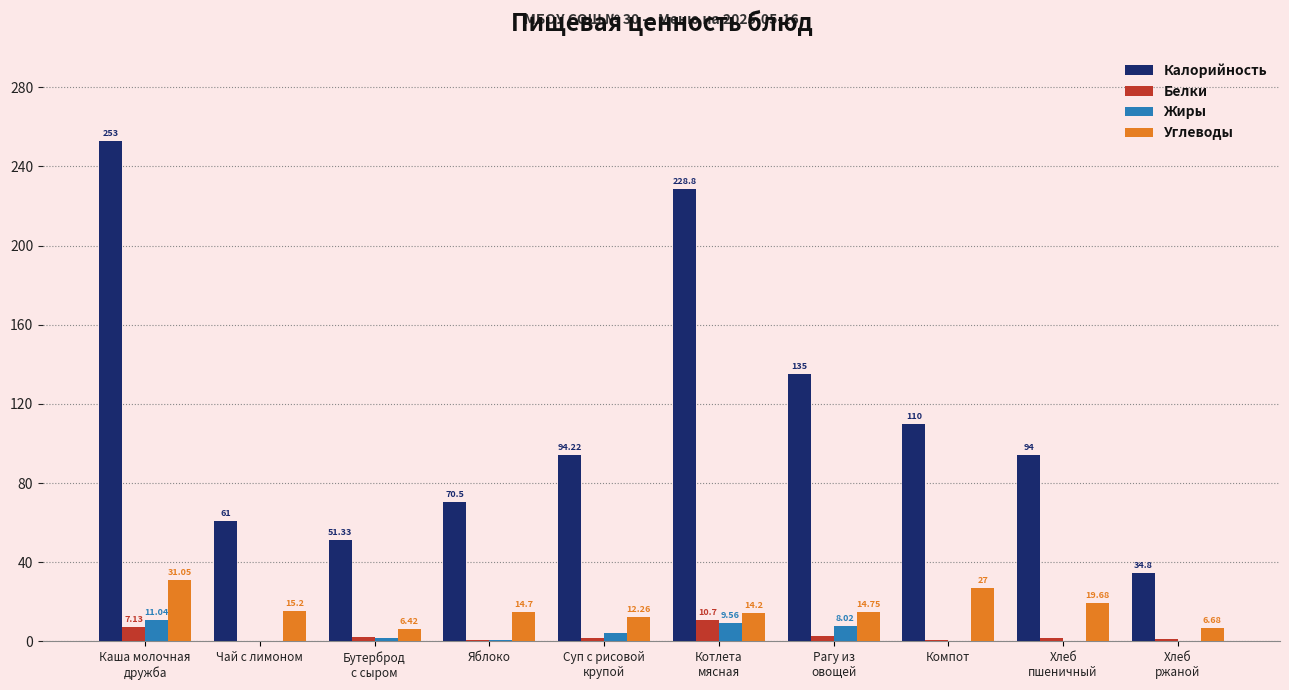

Which series has the largest total across all categories?

Калорийность